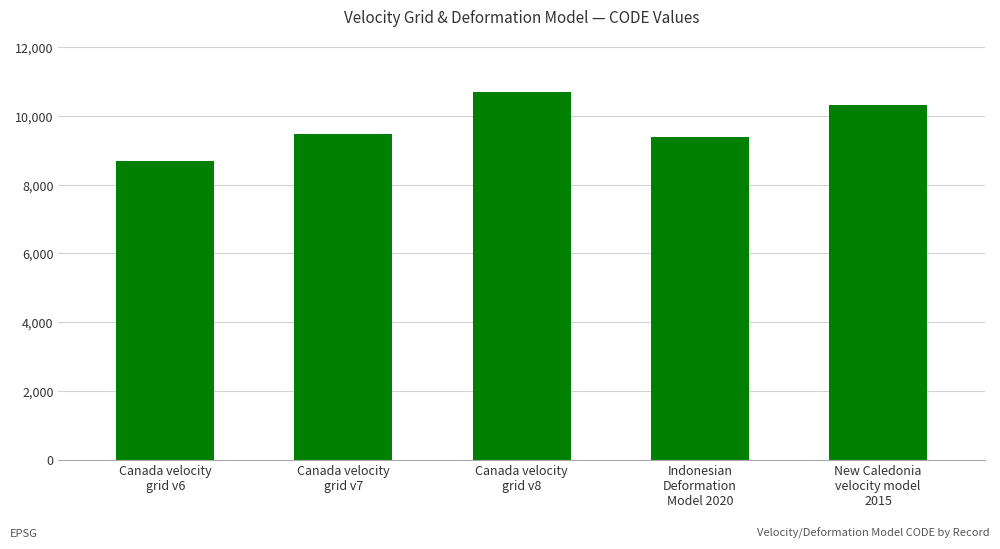

Reading left to right, transcribe all the data shown in this chart.

Canada velocity
grid v6=8676	Canada velocity
grid v7=9483	Canada velocity
grid v8=10707	Indonesian
Deformation
Model 2020=9375	New Caledonia
velocity model
2015=10323